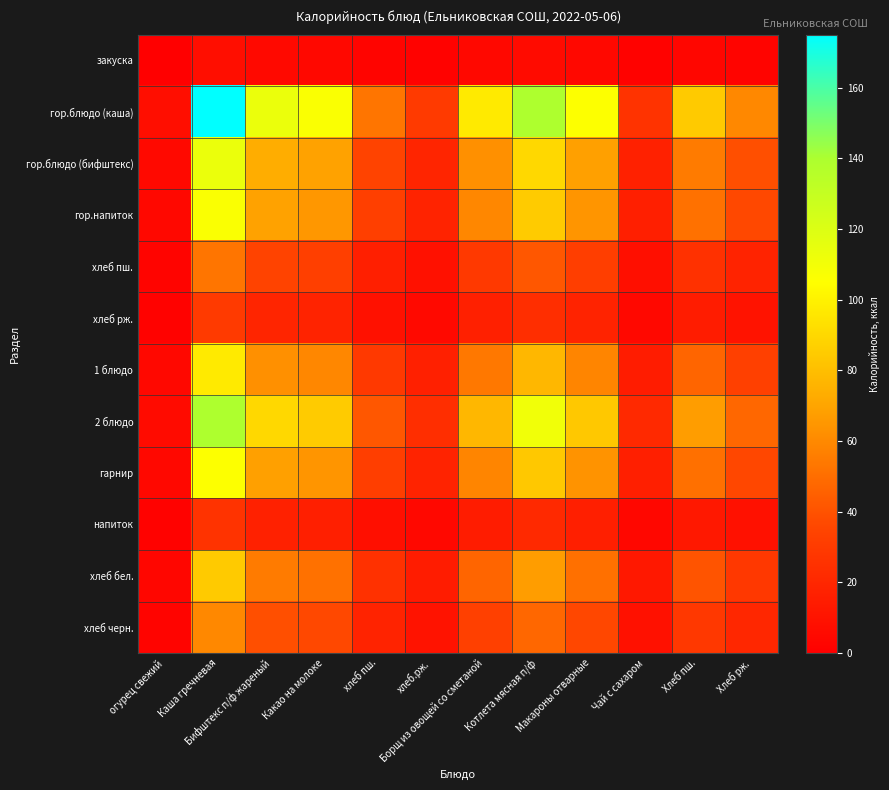

What is the minimum value shown in the chart?

0.3